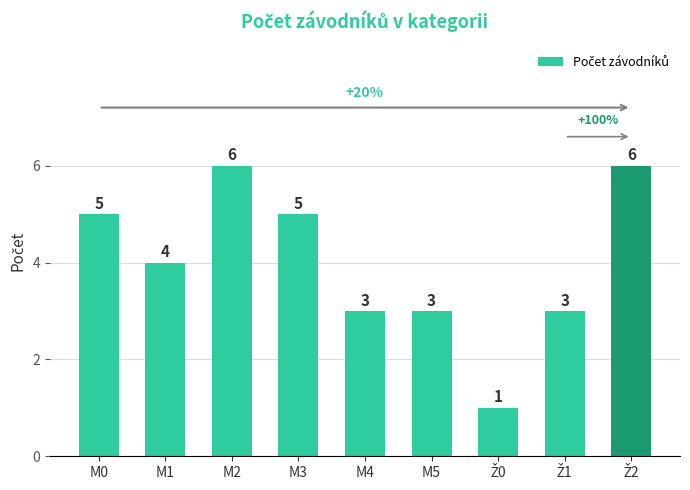

Is it true that the value at M2 is 9?

False